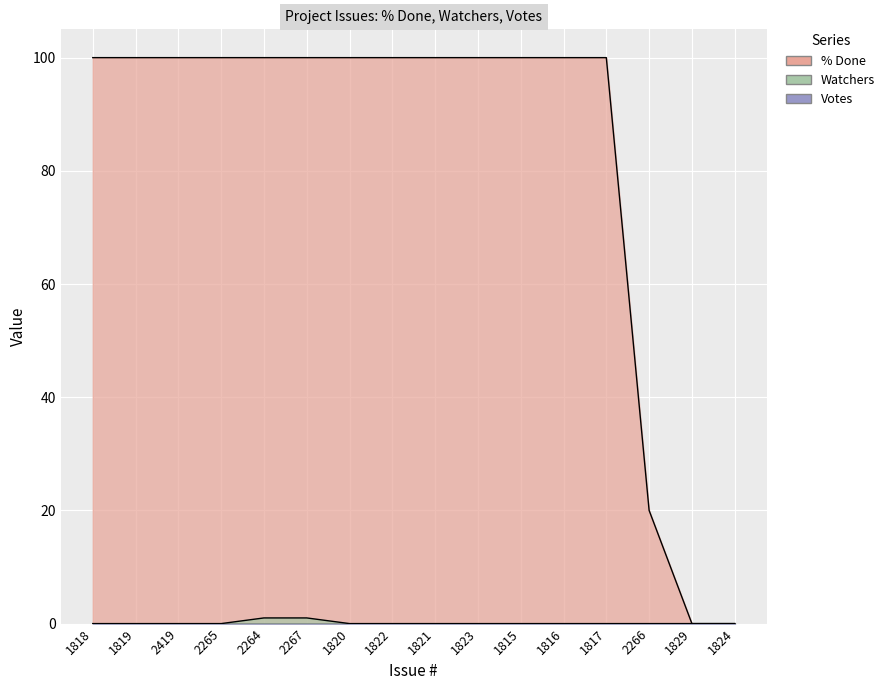

What is the label of the 12th point from the left?

1816